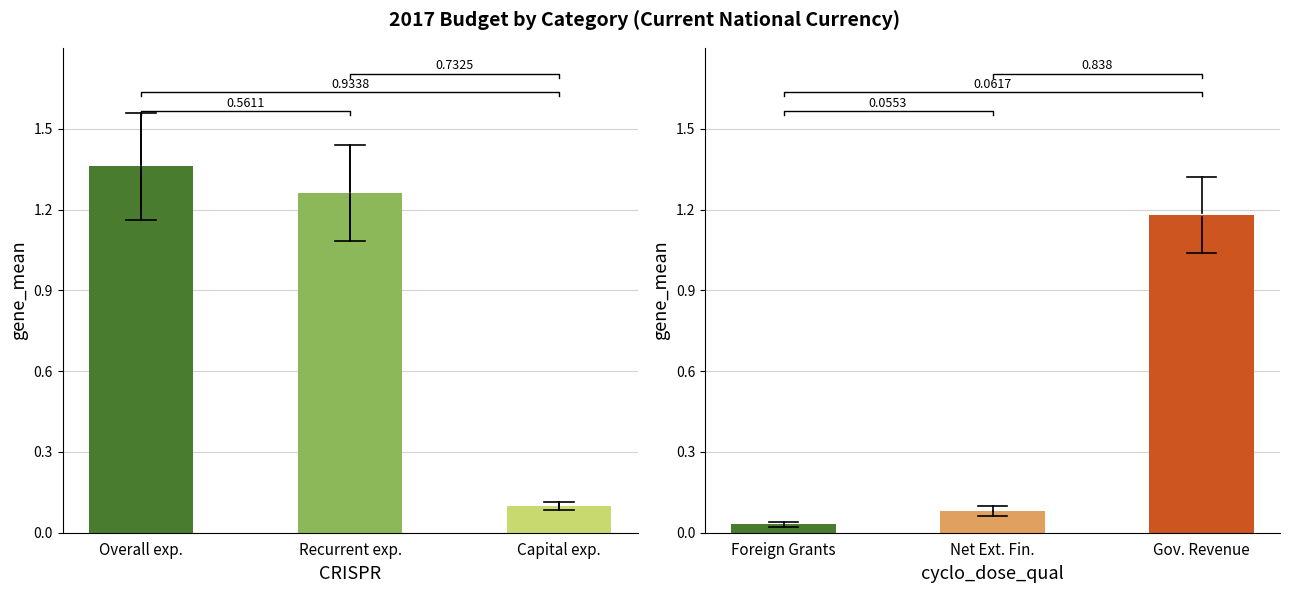

Where is Government Revenue nearest to the value 646229639850?

Overall expenditure